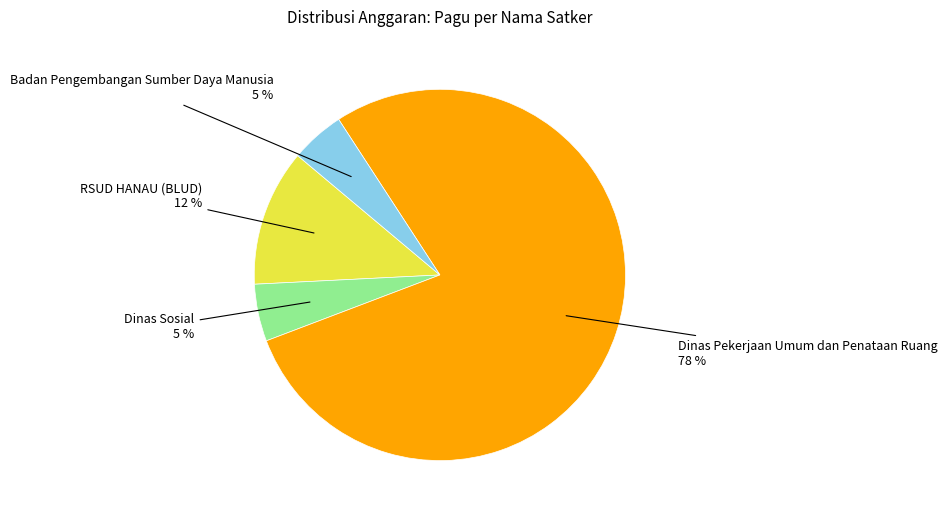

Is there any slice that represents more than half of the pie?

Yes